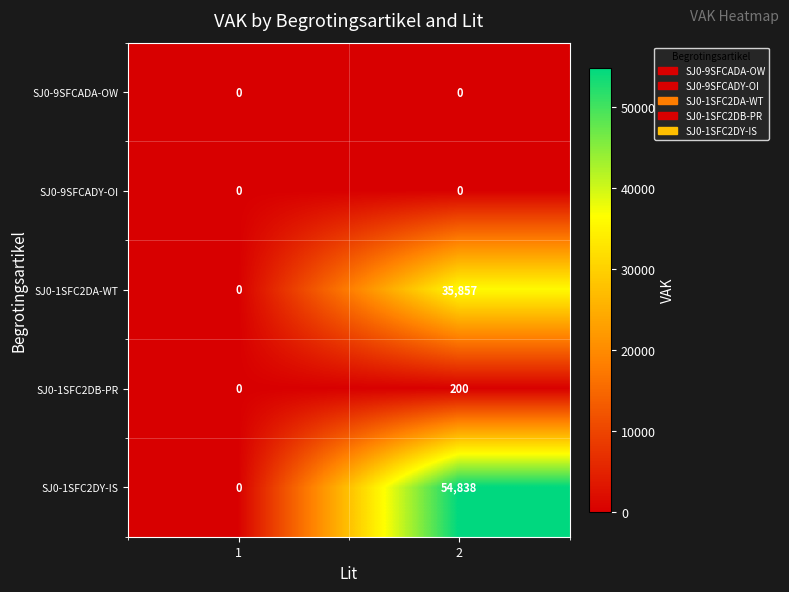

True or false: SJ0-1SFC2DA-WT has a value of 12515 at 1.

False